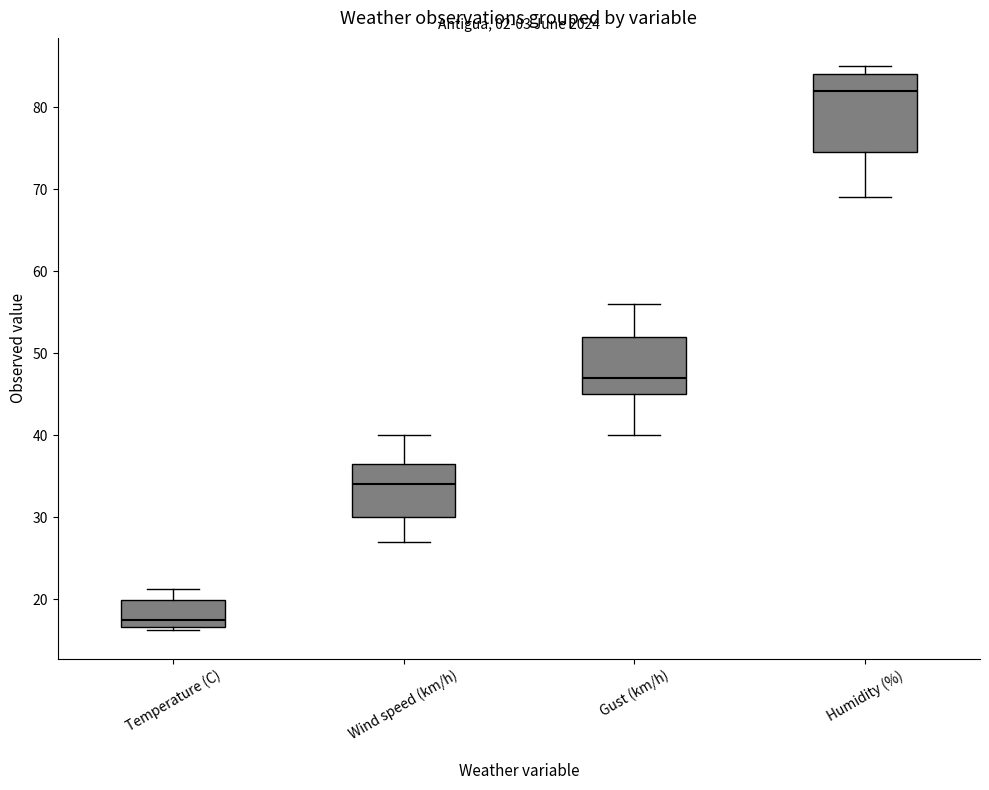

Reading left to right, transcribe this box plot: for each box, give where its median line is, the range the box spans, and where its two whiskers end, as read against the y-axis. The values are not printed on the chart, so give them approximately, as read against the axis.

Temperature (C): median 17 (just above the box's lower edge), box 17 to 20, whiskers 16 to 21
Wind speed (km/h): median 34, box 30 to 37, whiskers 27 to 40
Gust (km/h): median 47, box 45 to 52, whiskers 40 to 56
Humidity (%): median 82, box 75 to 84, whiskers 69 to 85